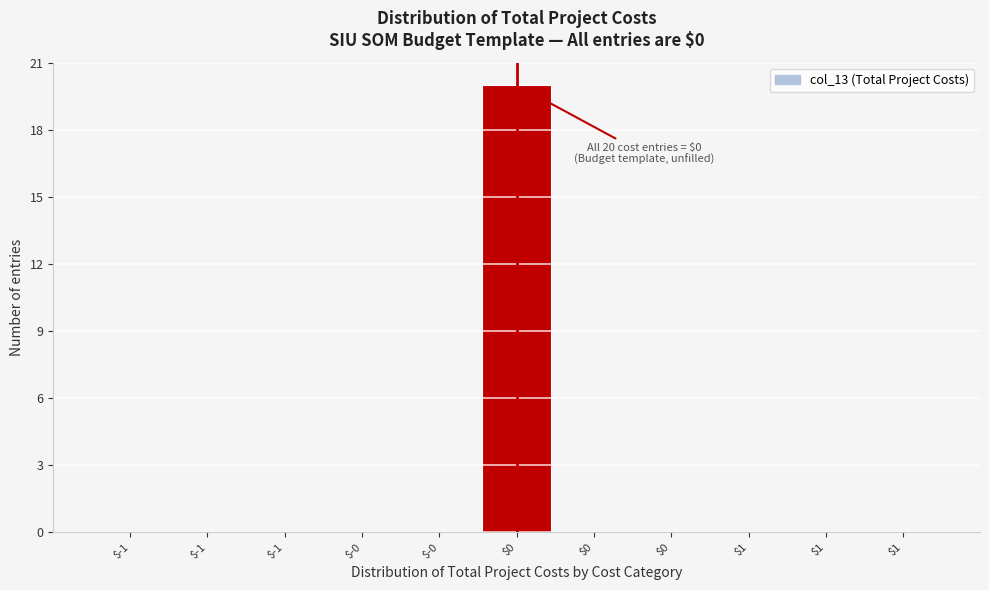

Count the number of categories in the chart.

11